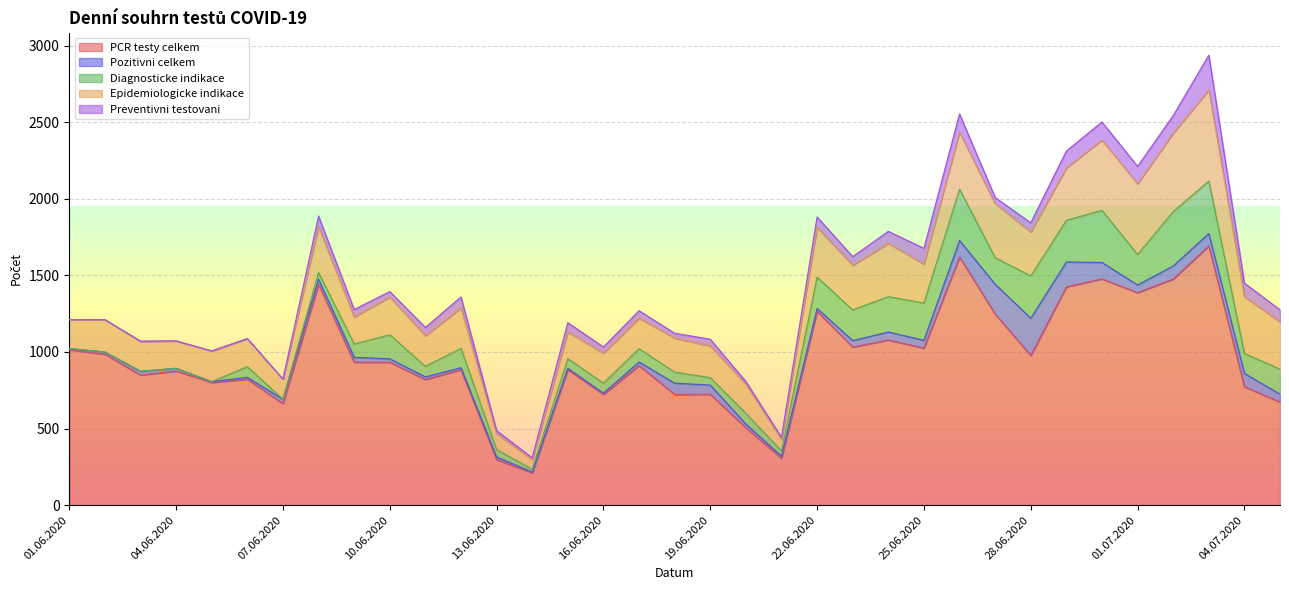

What is the total value across all series at 27.06.2020?

2008